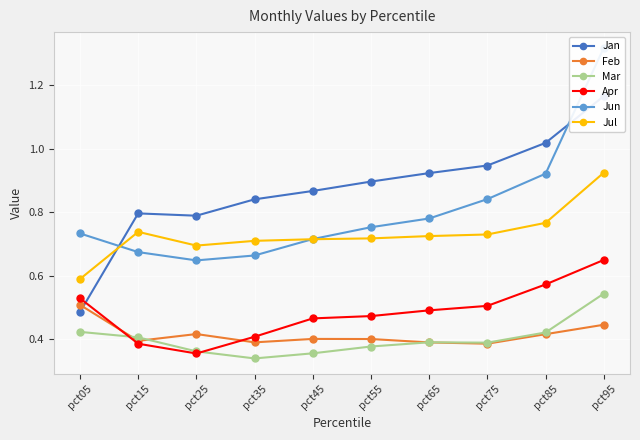

What is the average value of the Jun series?

0.8